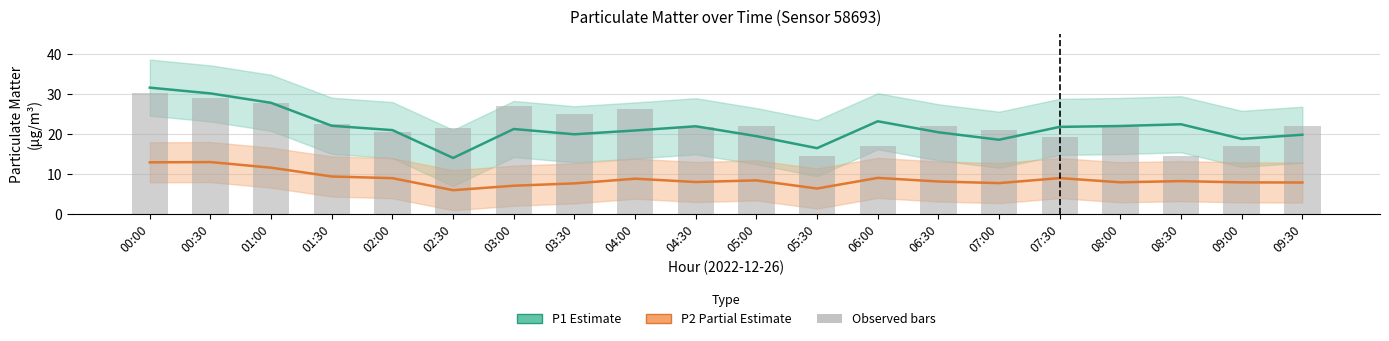

At how many categories does at least one series exceed 11?

20